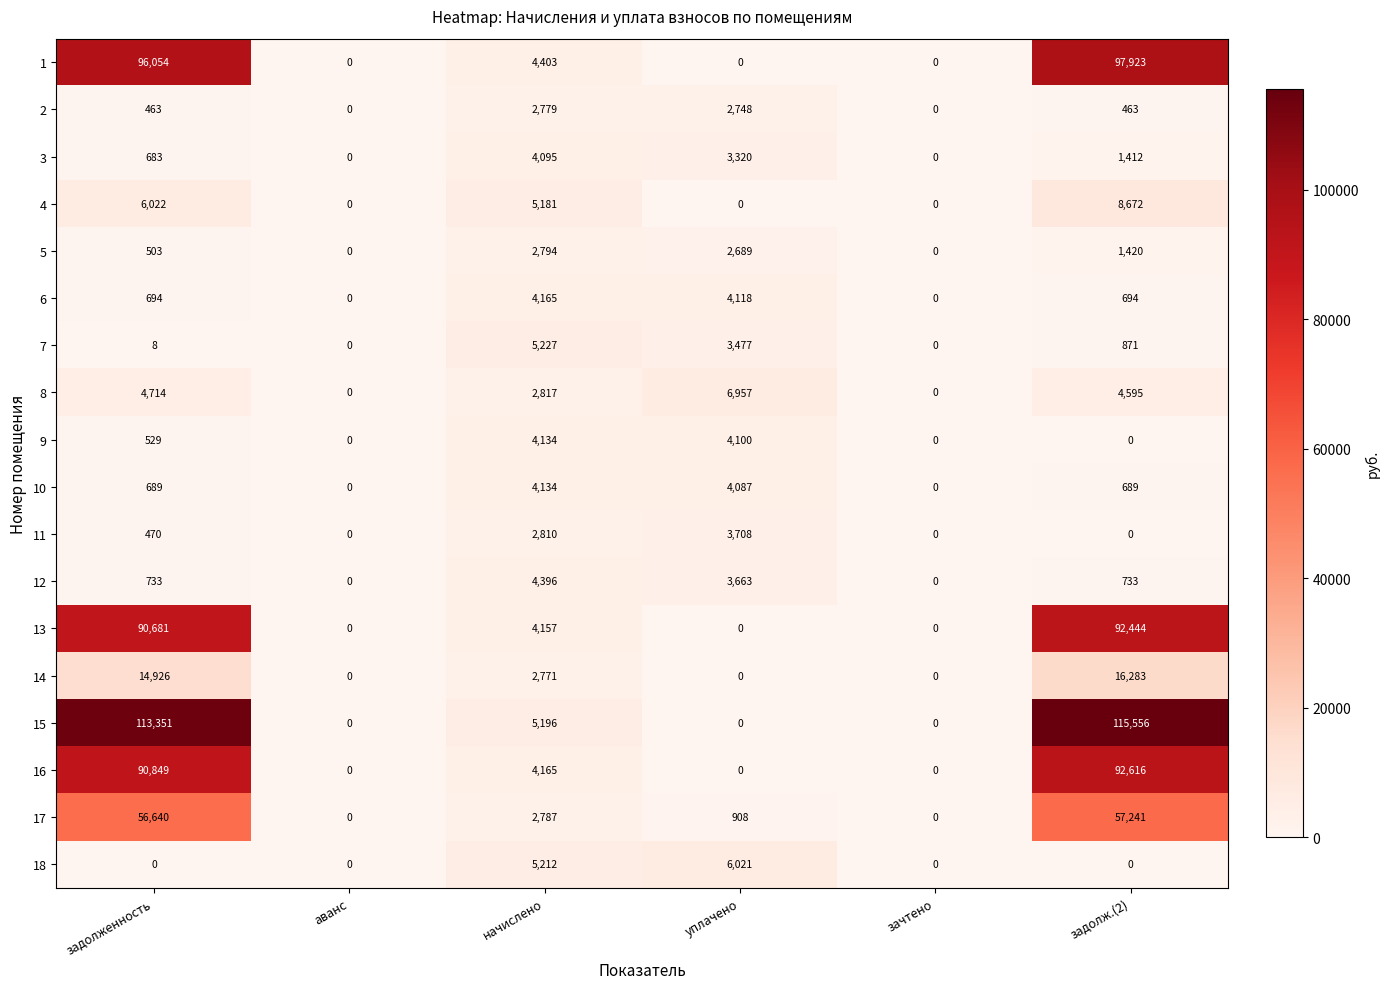

Which series changed the most between аванс and уплачено?

8